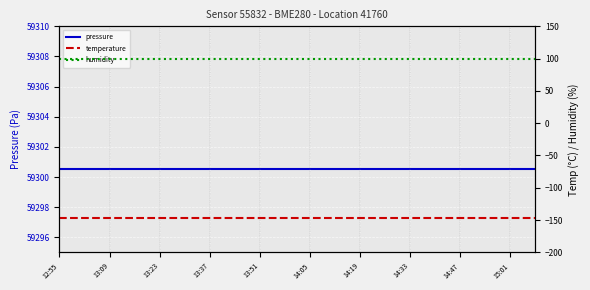

At how many categories does at least one series exceed 29538?

20